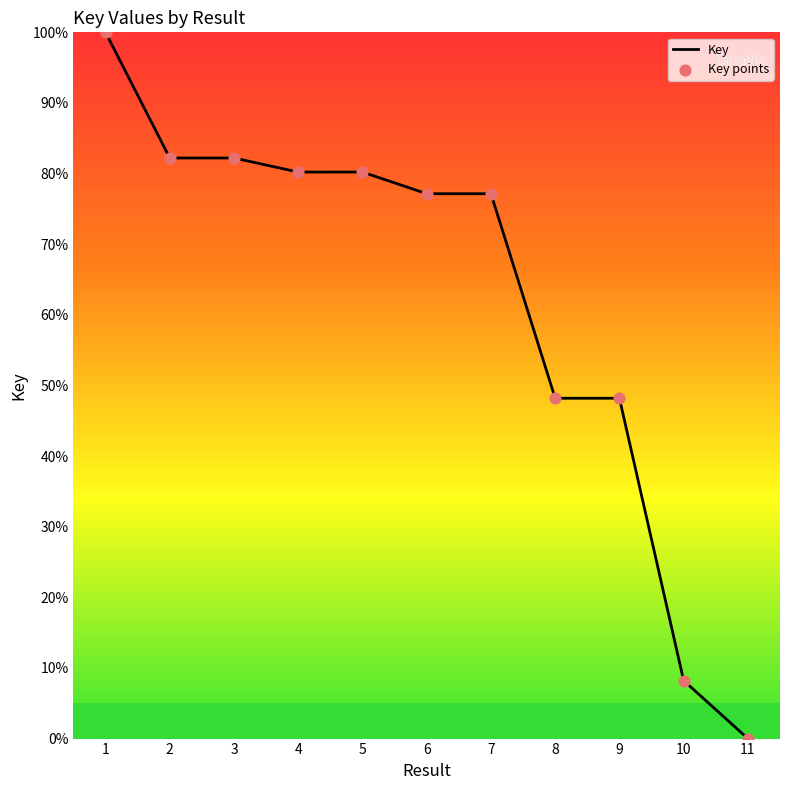

The value at 1 is 59.0. True or false?

False